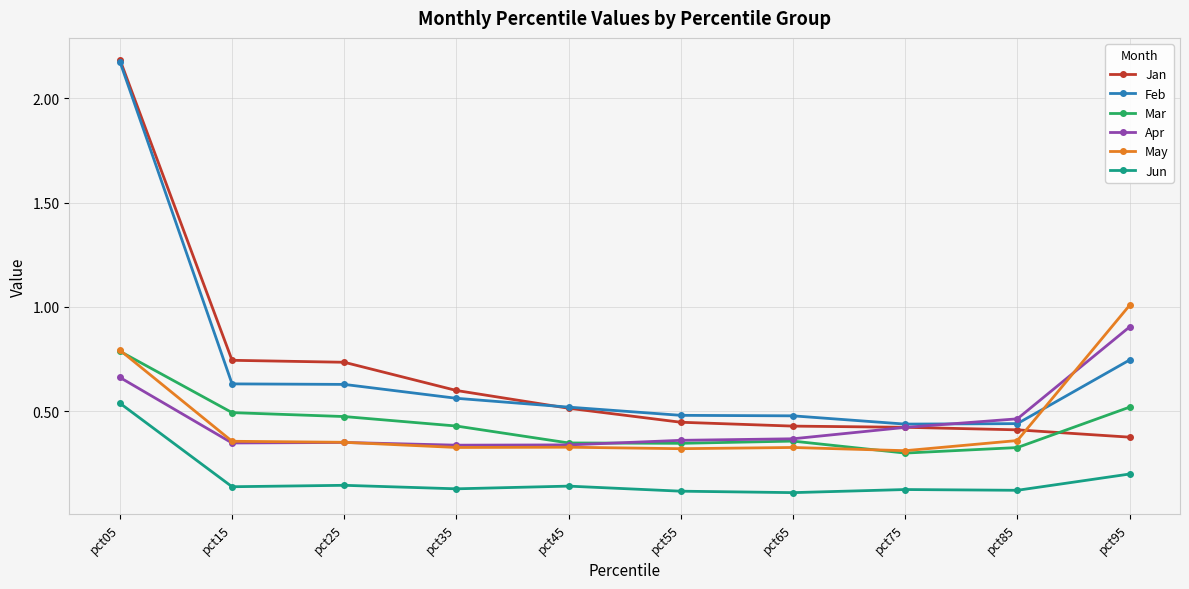

Which series has the largest total across all categories?

Feb